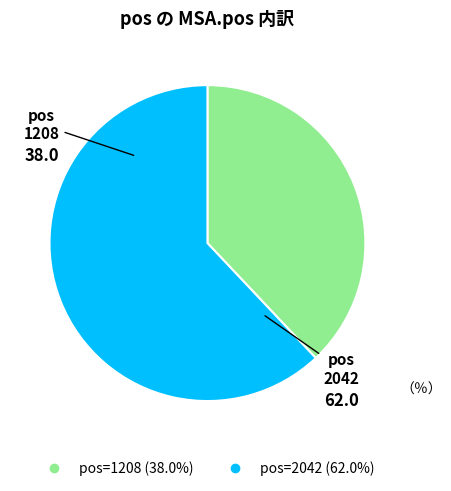

Is there any slice that represents more than half of the pie?

Yes